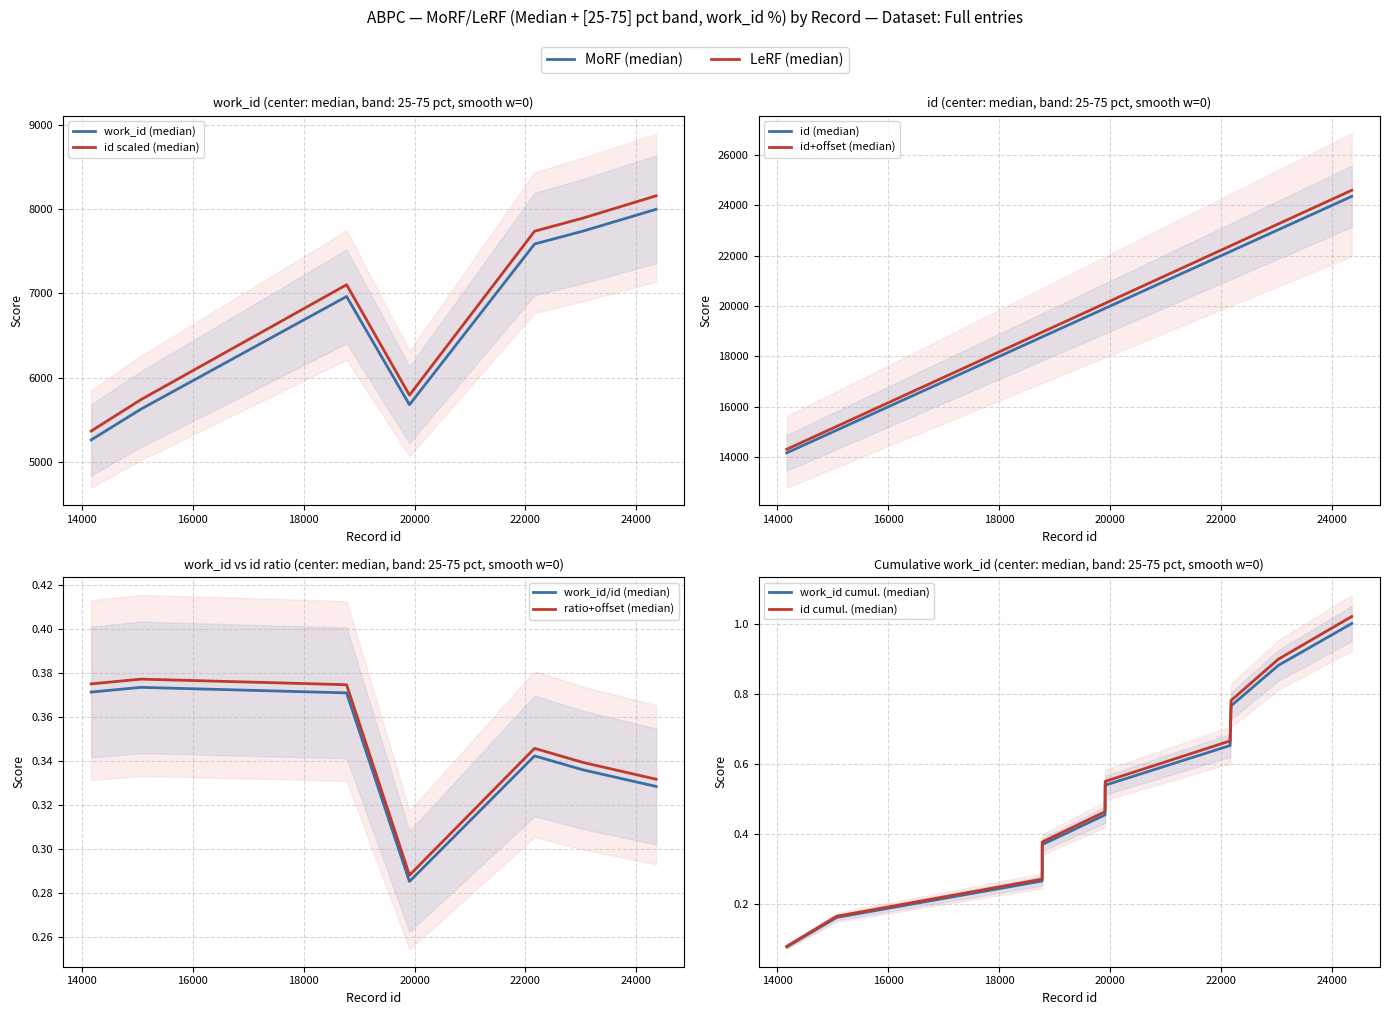

Is it true that the value at 24355 is 7999?

True